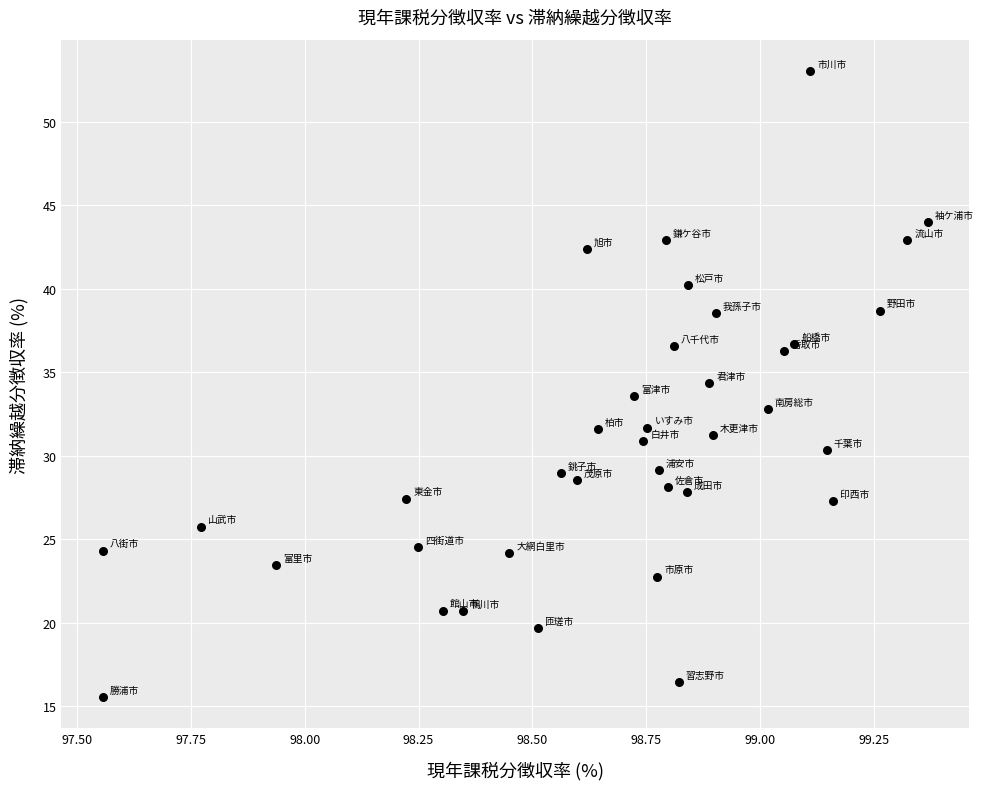

What is the range of Y values (max minus min)?

37.5